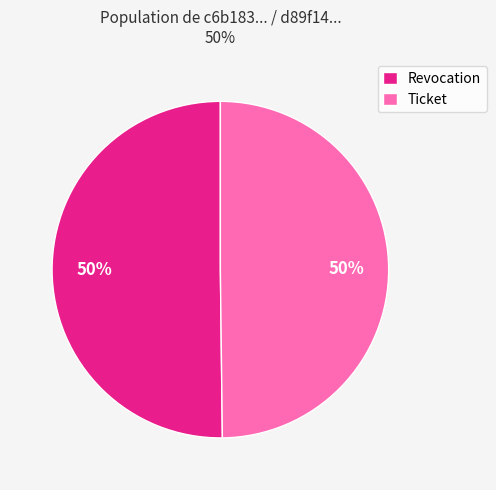

What is the ratio of the value at Revocation to the value at Ticket?

1.0